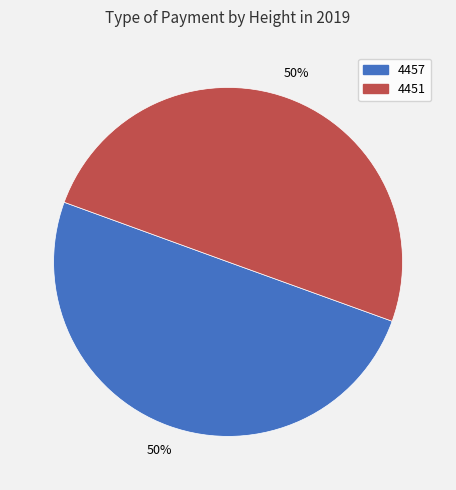

How many segments does this pie chart have?

2